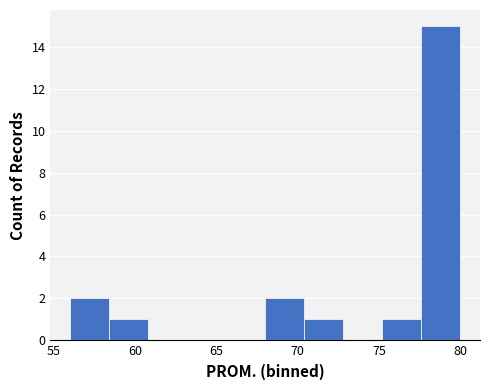

How tall is the bar that spans 75.2 to 77.6 on the x-axis? Neither the bar edges nor the heights are printed on the chart, so give them approximately, as read against the axes.

1